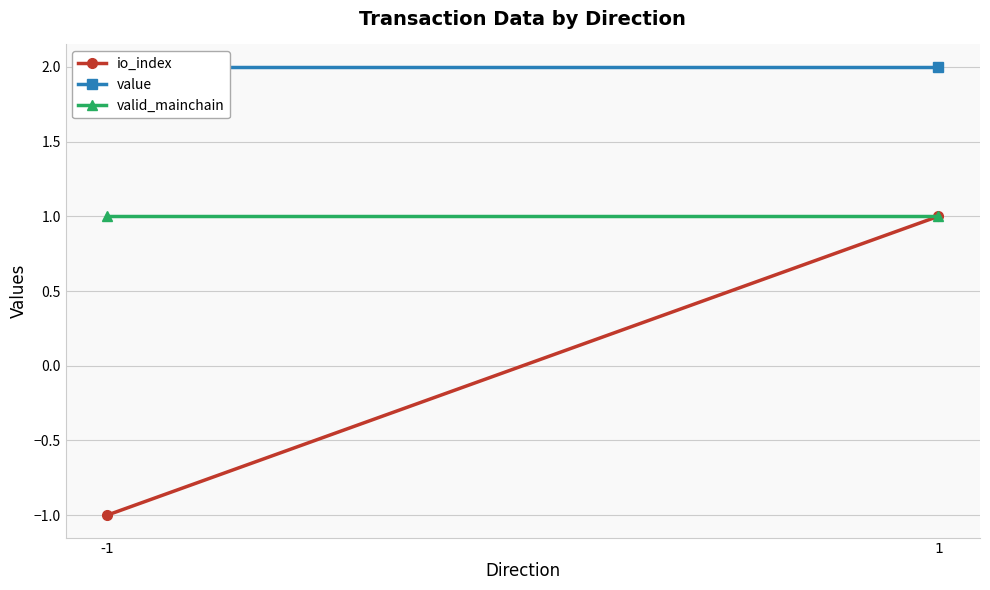

Count the number of data series in this chart.

3